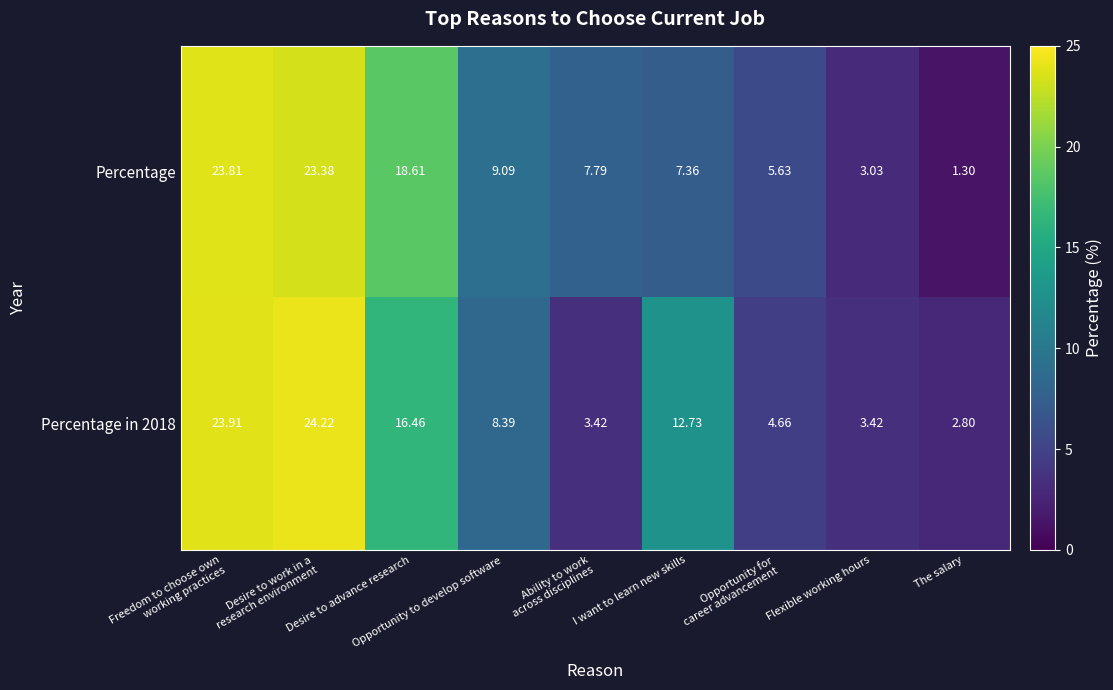

How many data points does each series have?

9